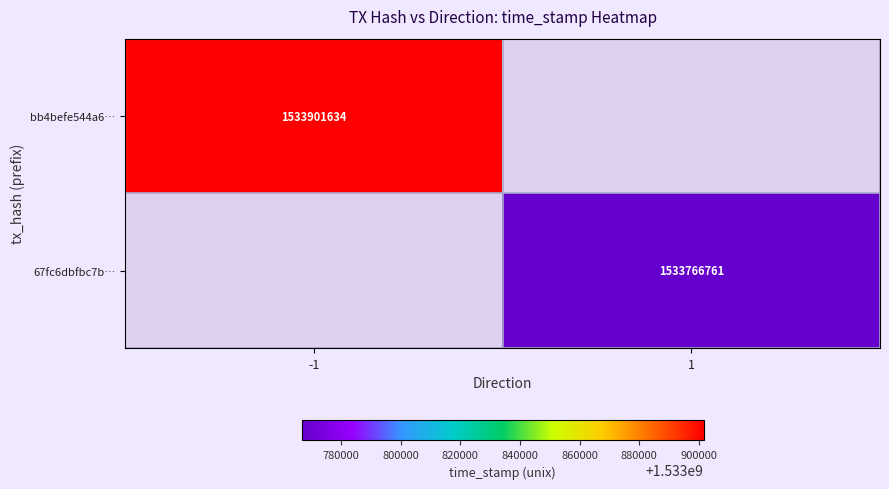

Is the value of 67fc6dbfbc7b… at 1 greater than the value of bb4befe544a6… at -1?

No